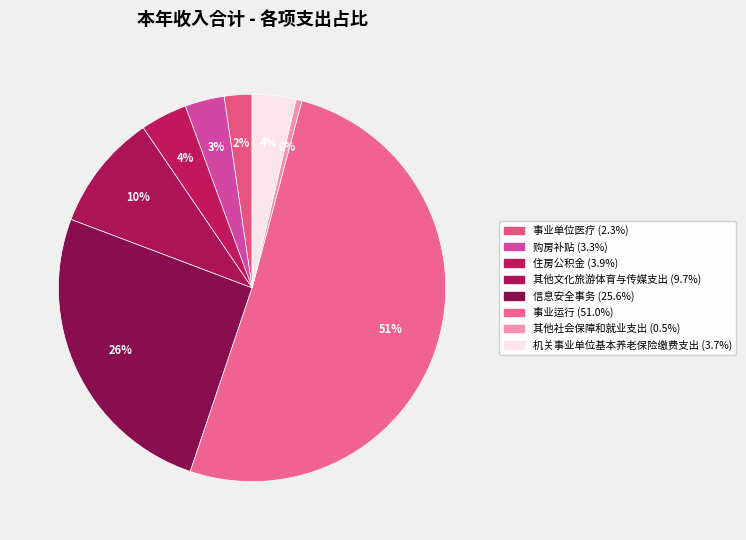

What is the majority slice?

事业运行